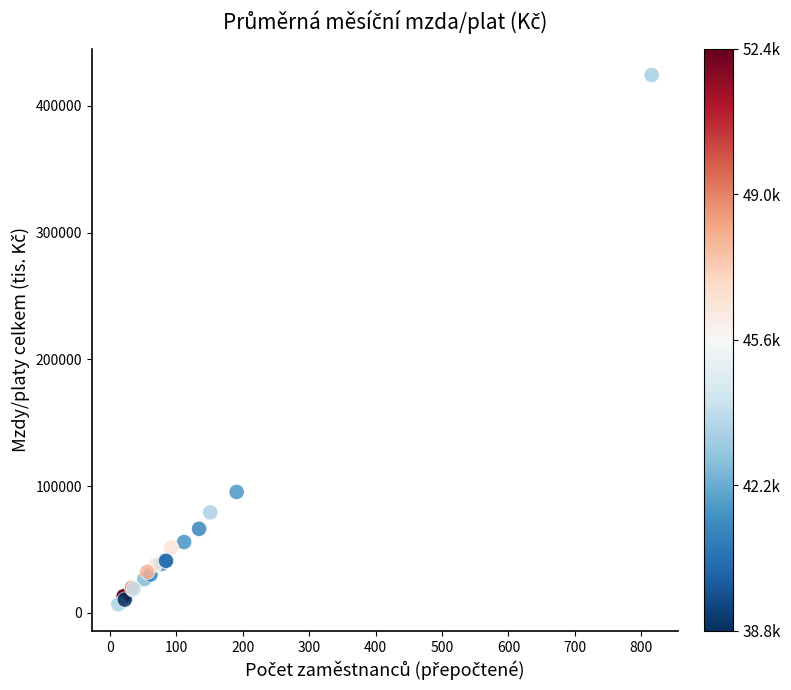

What Y value in the scatter plot is closest to 215517?

95401.1